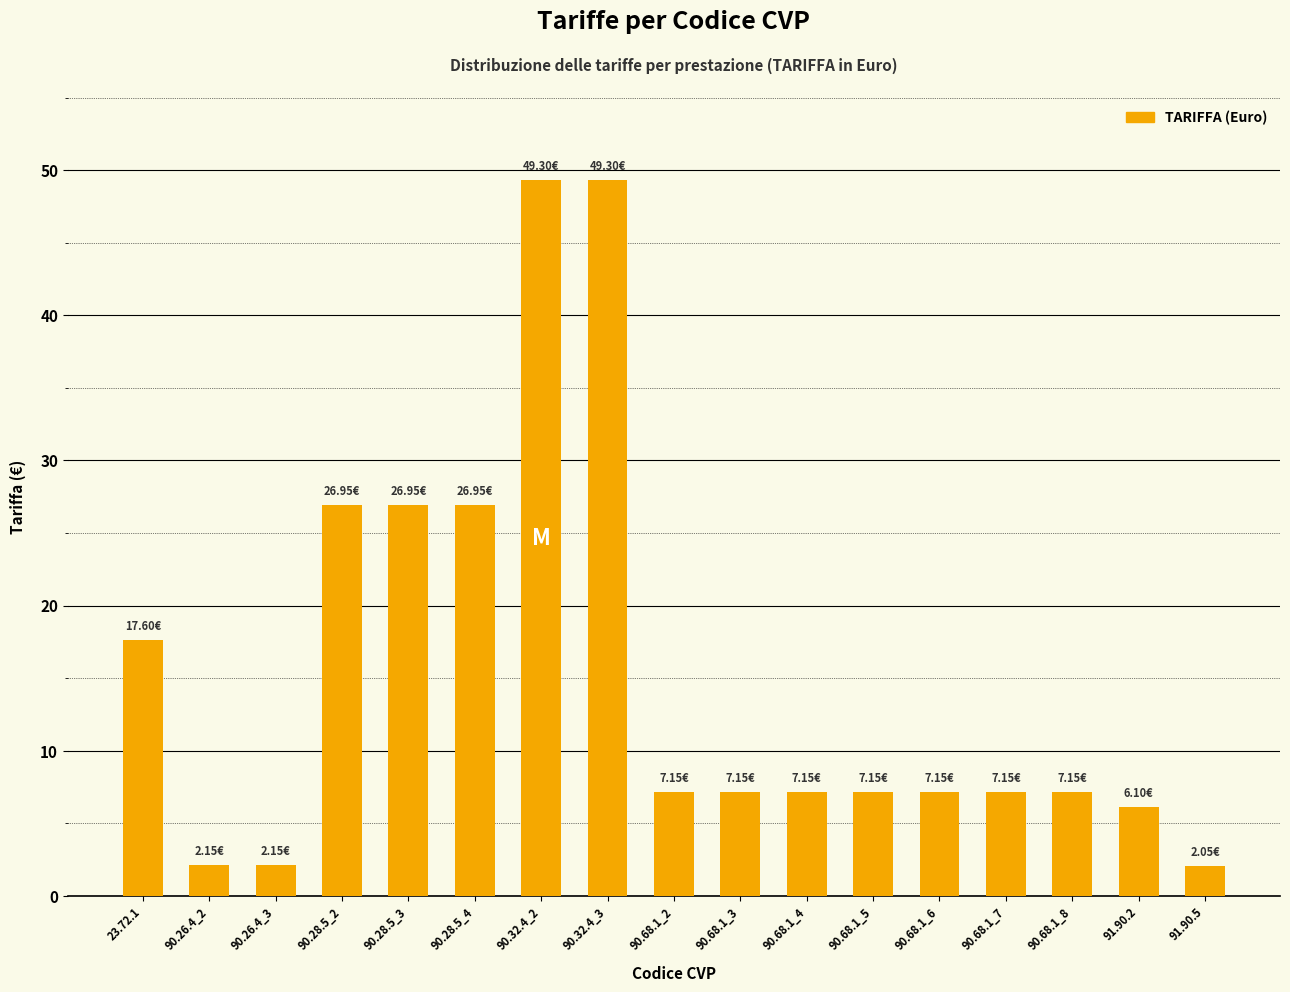

What is the sum of the values at 23.72.1 and 90.68.1_6?

24.8